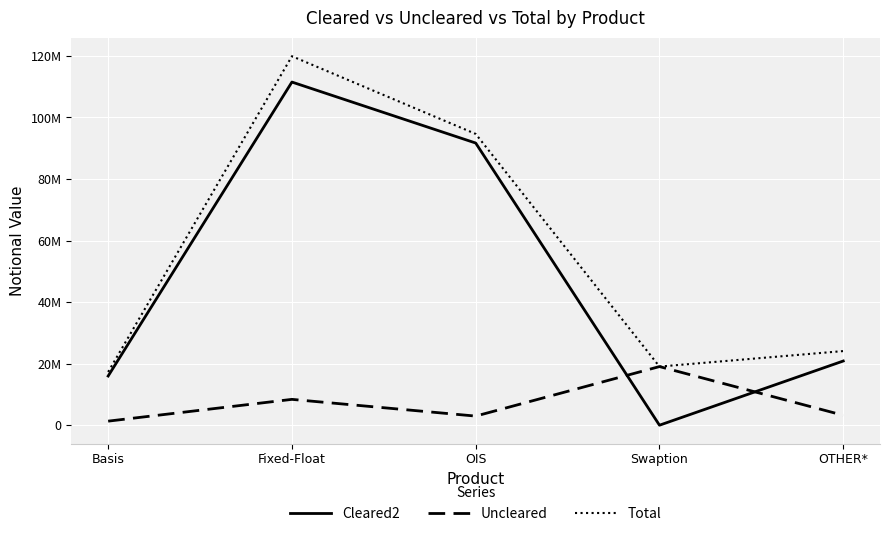

True or false: Cleared2 and Total cross at least once.

False